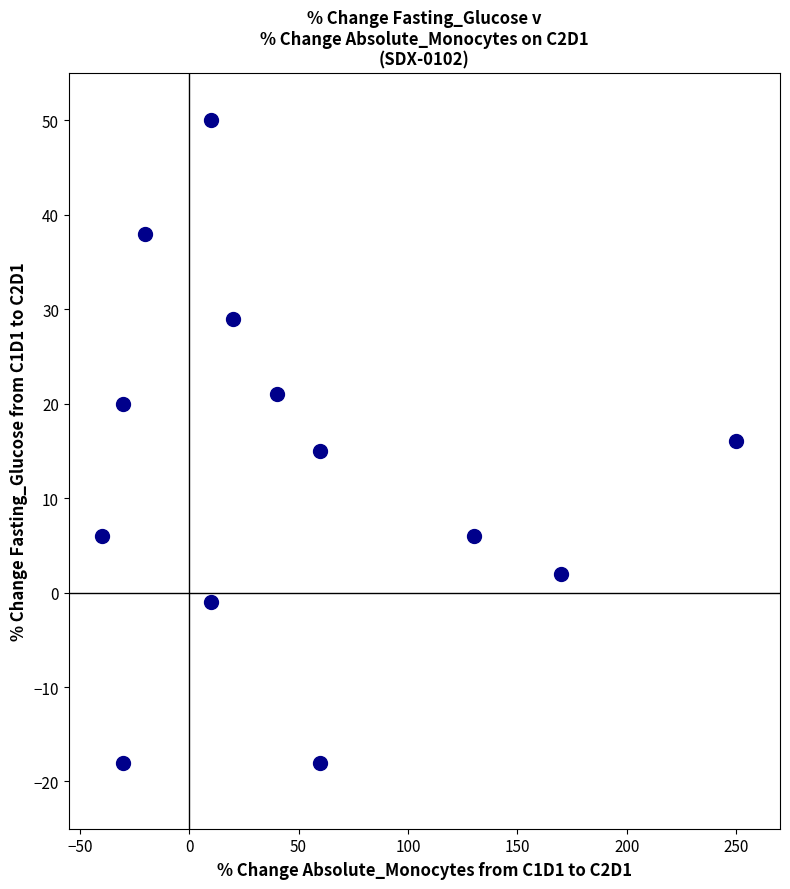

What is the range of Y values (max minus min)?

68